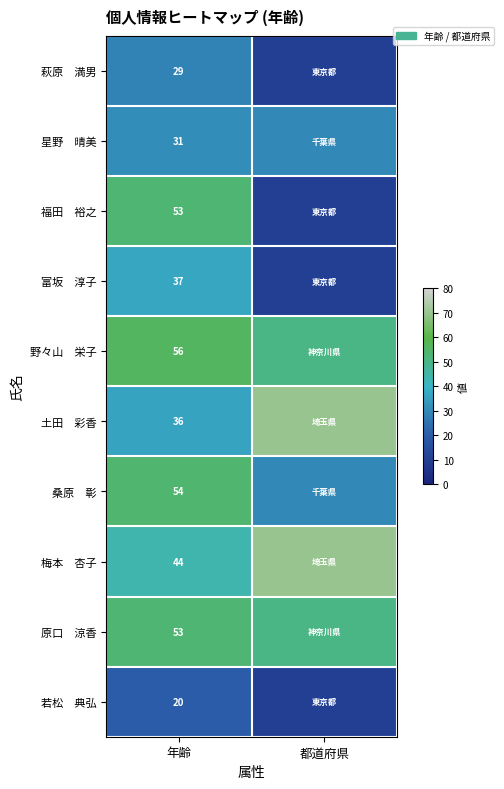

What is the total value across all series at 年齢?

413